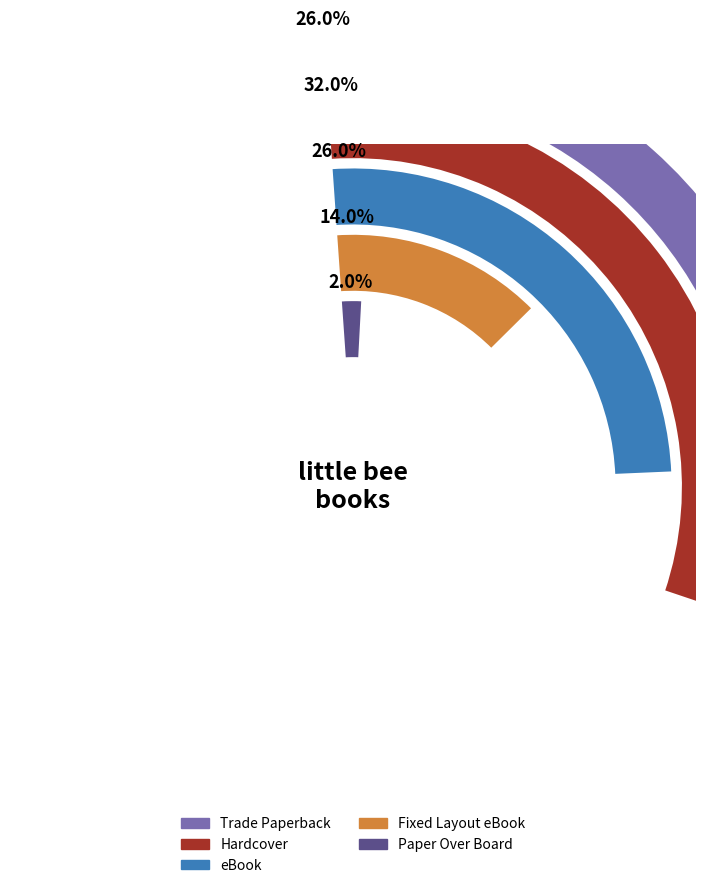

Is Trade Paperback the majority of the pie?

No